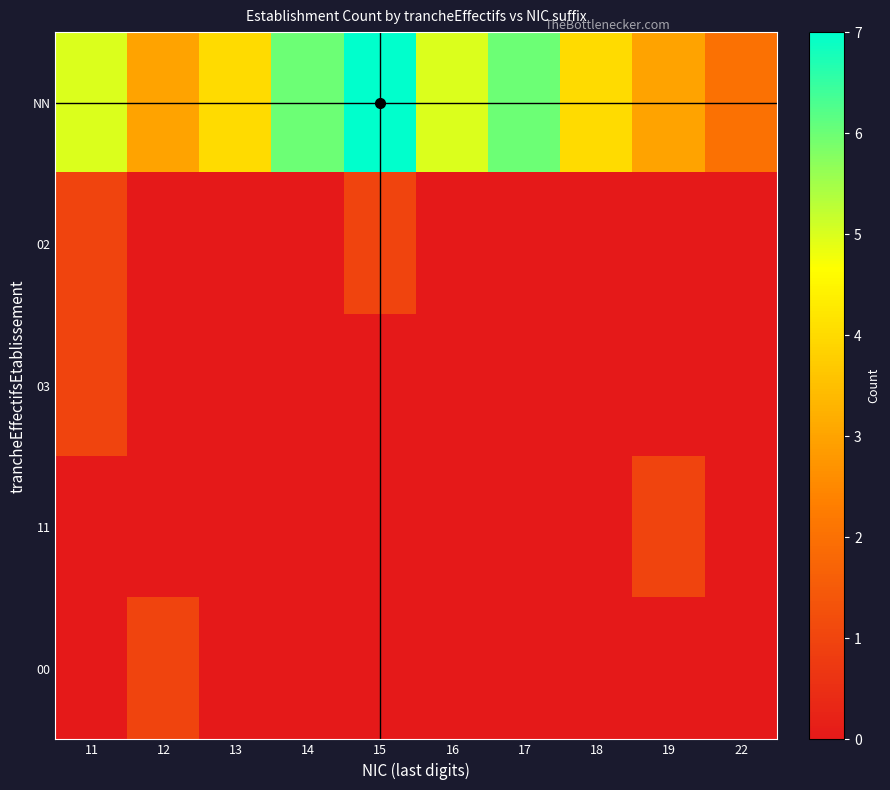

How many categories are shown in the chart?

10